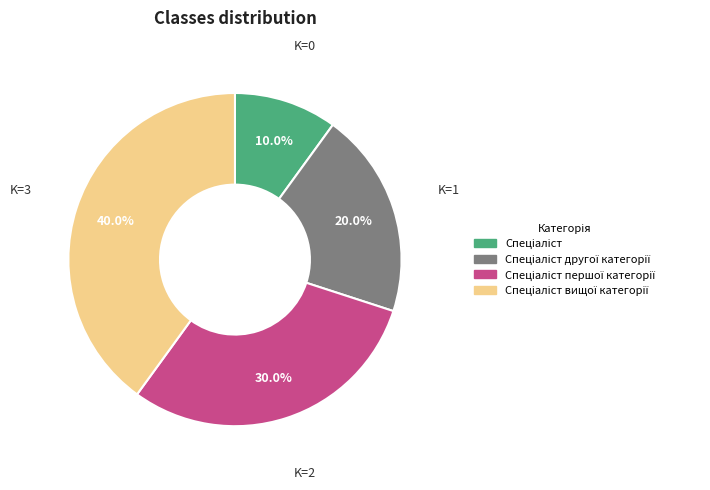

Does any single category account for the majority?

No